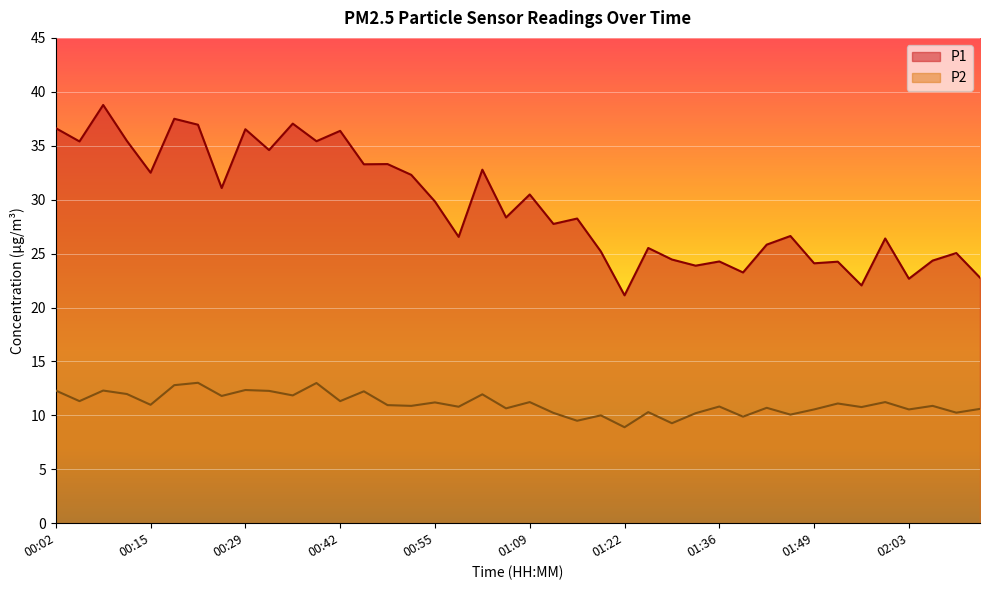

Where is P2 nearest to the value 10?

01:19